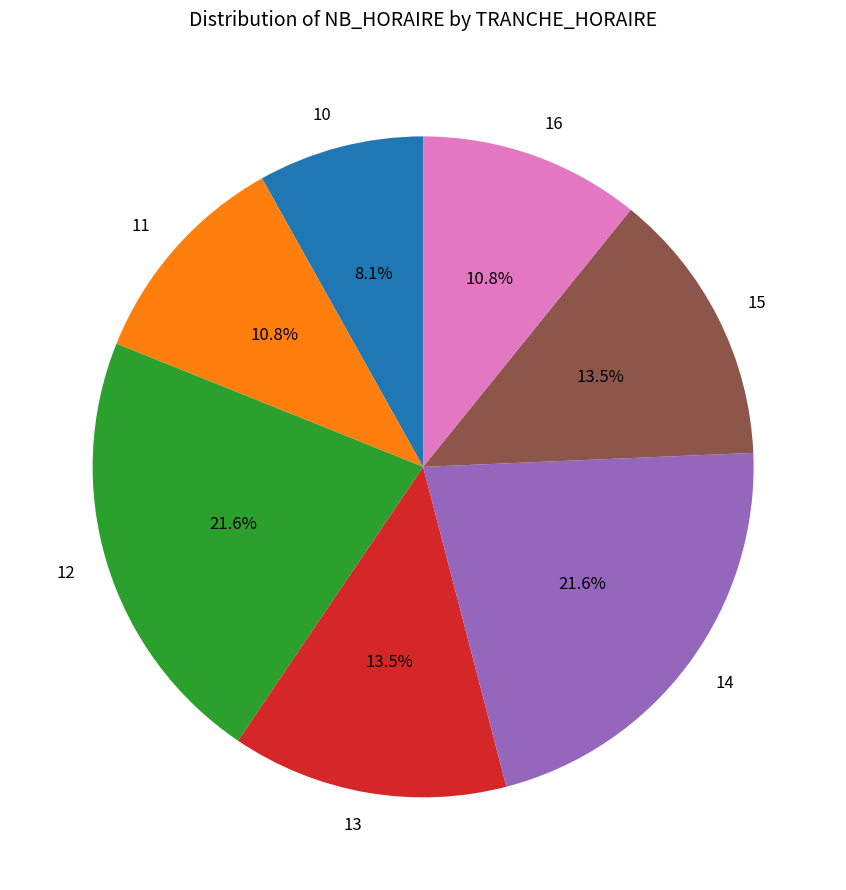

What portion of the pie excludes 10?

91.9%